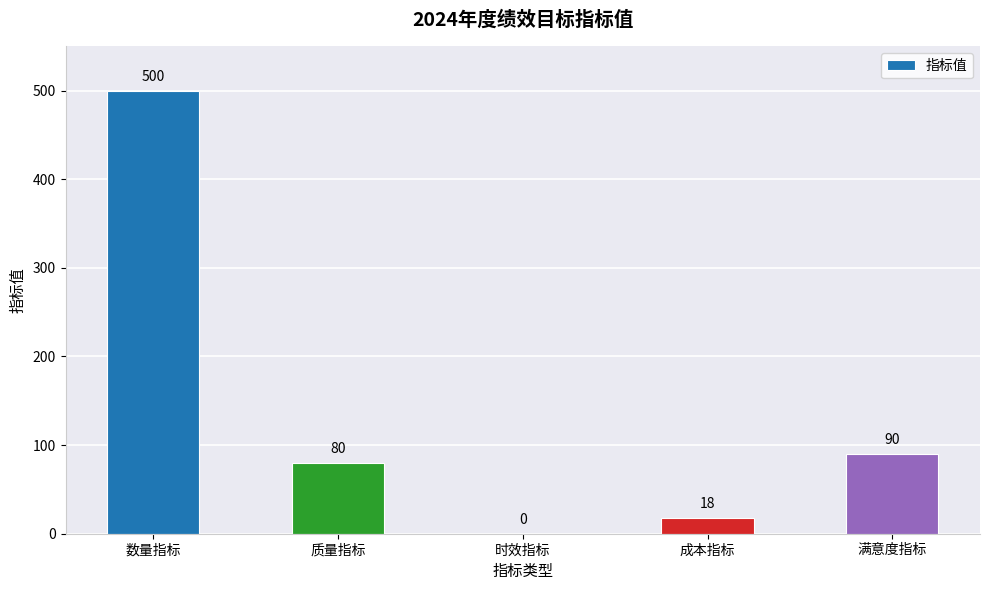

True or false: the data shows 80 at 质量指标.

True